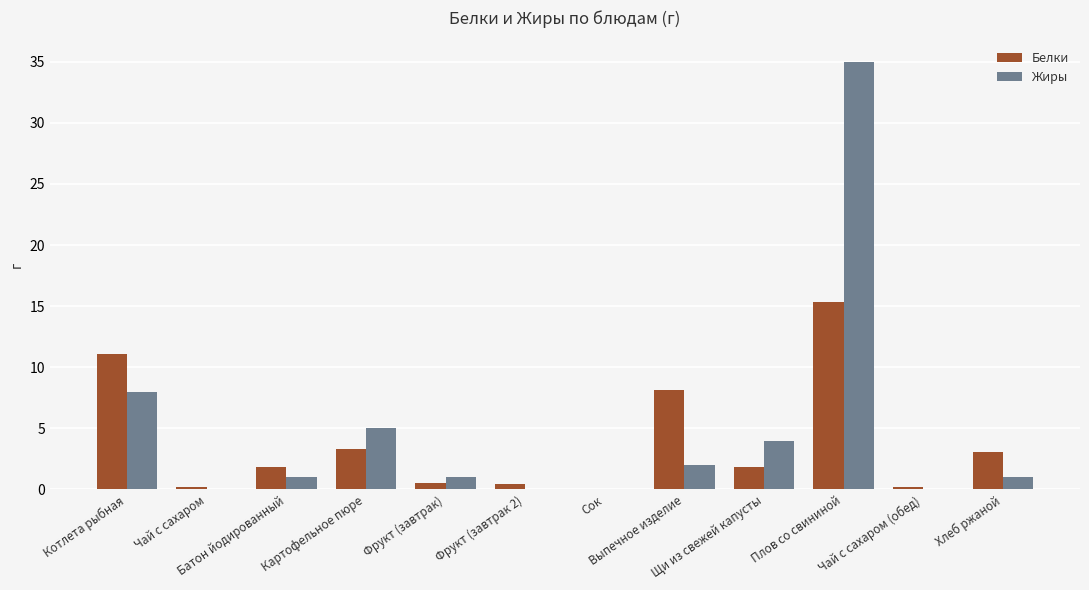

What is the sum of all Белки values?

46.0